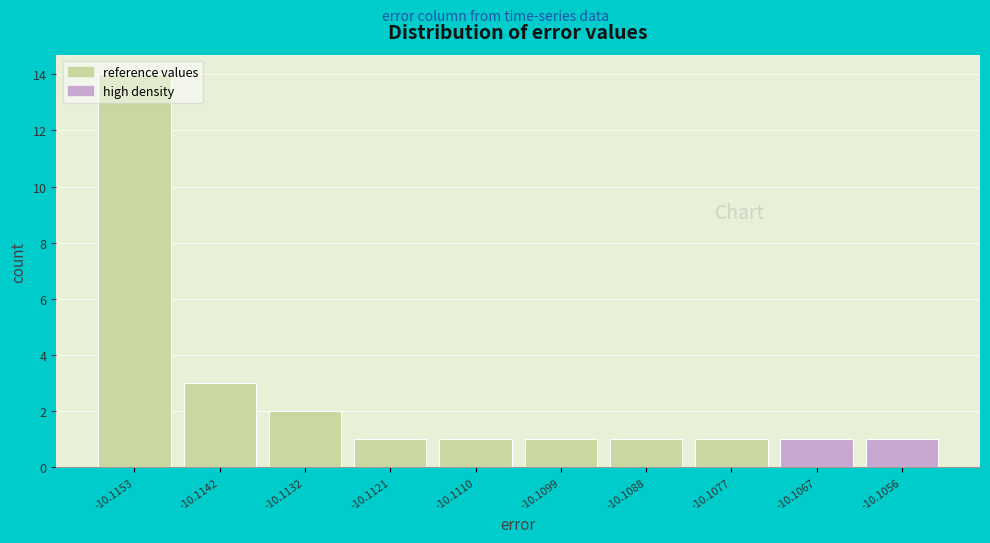

What is the difference between the maximum and minimum values?

13